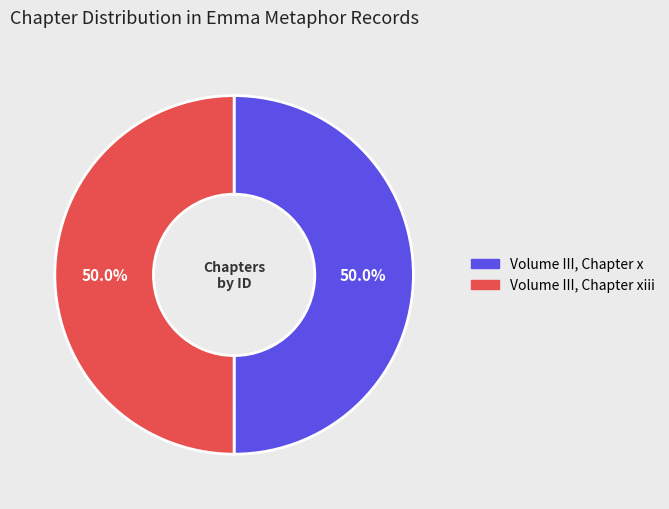

Count the number of slices in the pie.

2